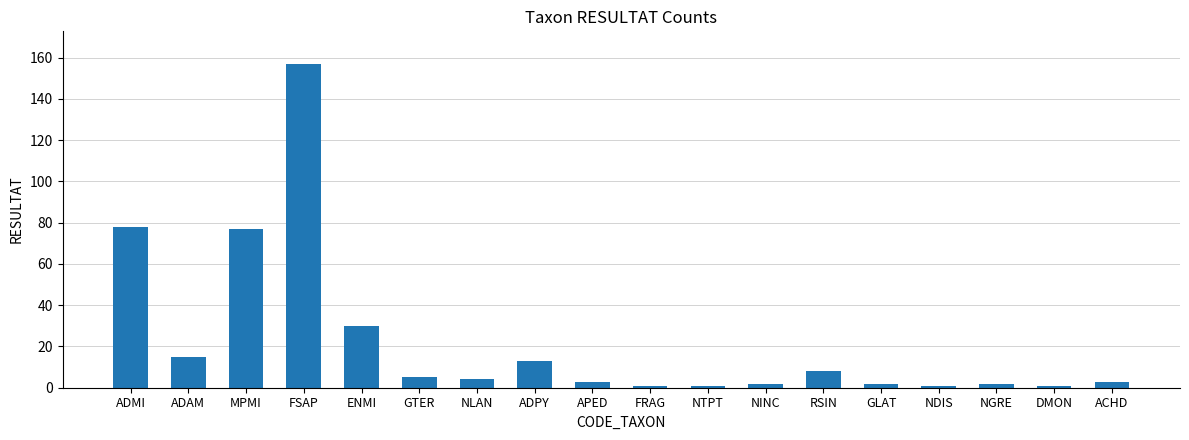

True or false: the data shows 20 at ENMI.

False